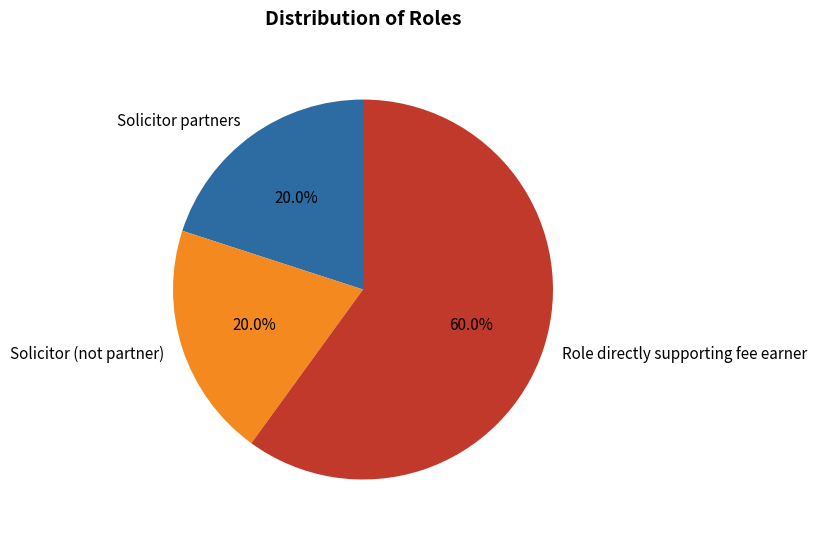

To the nearest percent, what is the difference between the largest and smallest slice percentages?

40%